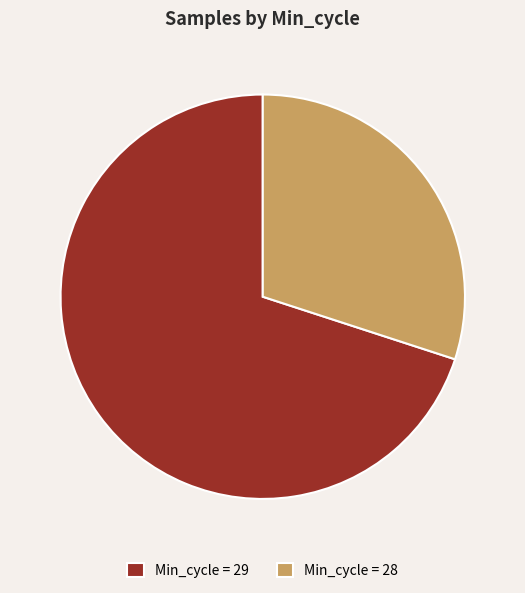

Which has a higher value, Min_cycle = 28 or Min_cycle = 29?

Min_cycle = 29